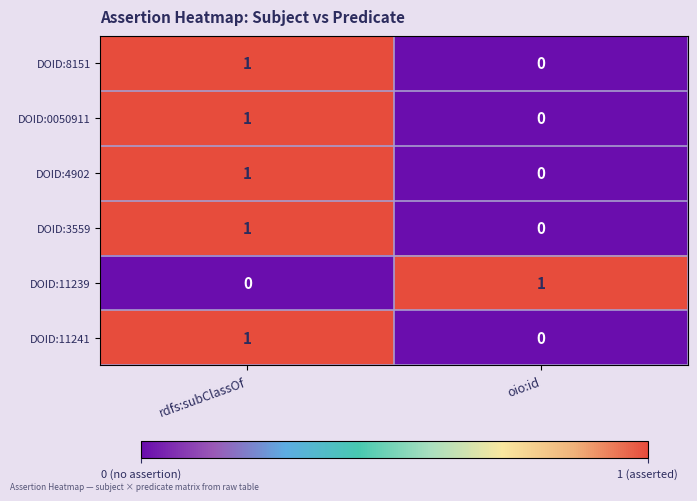

Rank the categories by DOID:8151 value from highest to lowest.

rdfs:subClassOf, oio:id